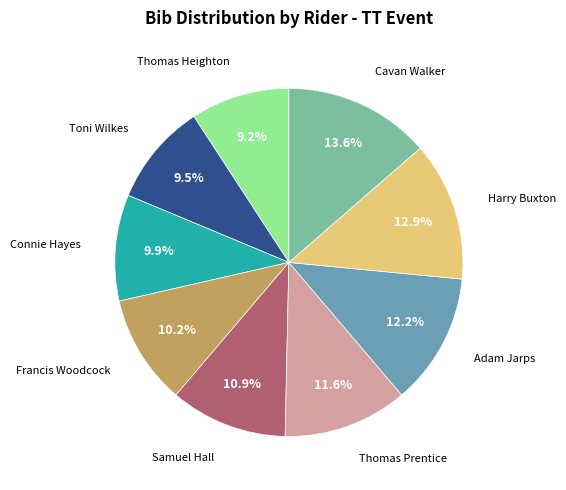

True or false: Toni Wilkes accounts for 1% of the total.

False